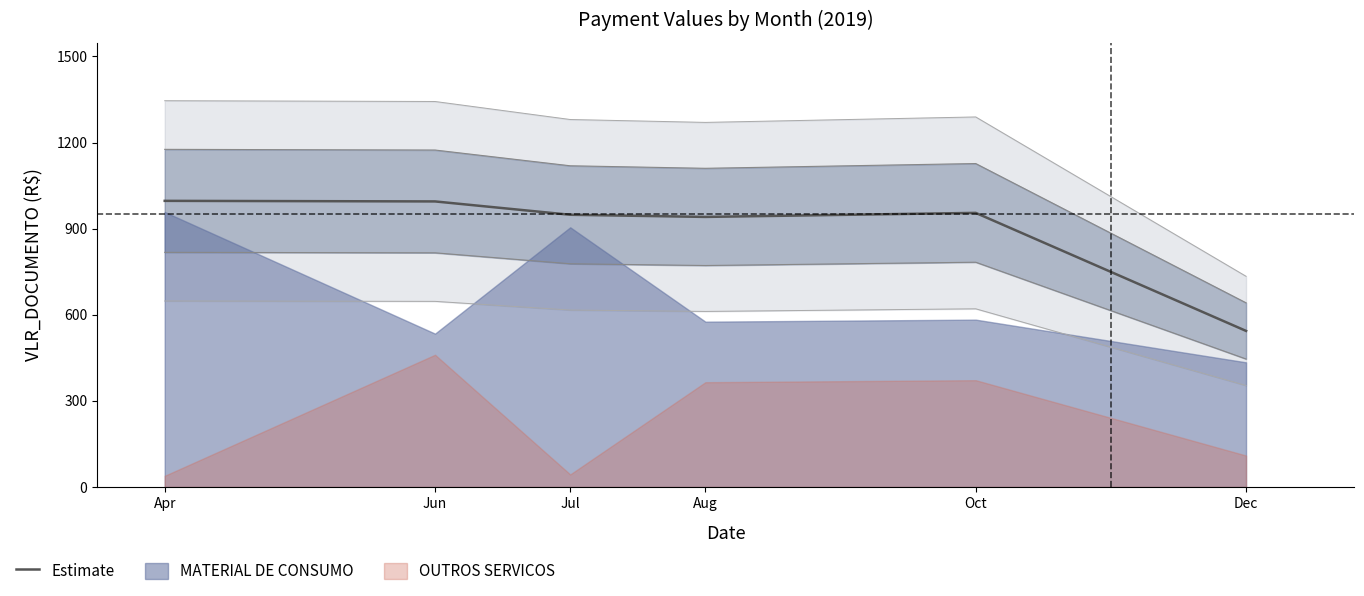

Approximately how many times larger is the value at Jul compared to Aug?

1.0